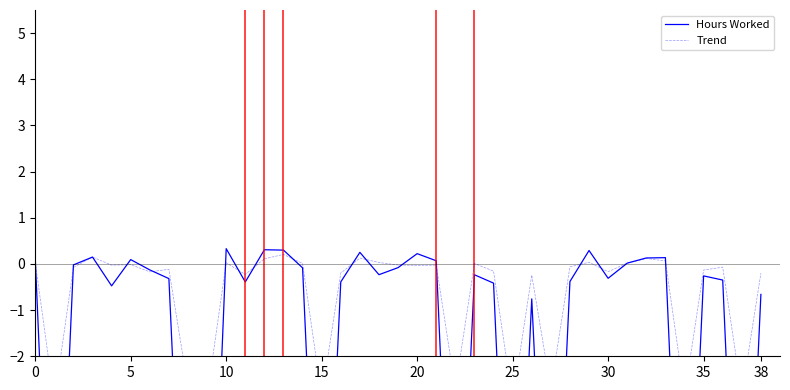

What is the approximate value of Trend at 28?

-0.1